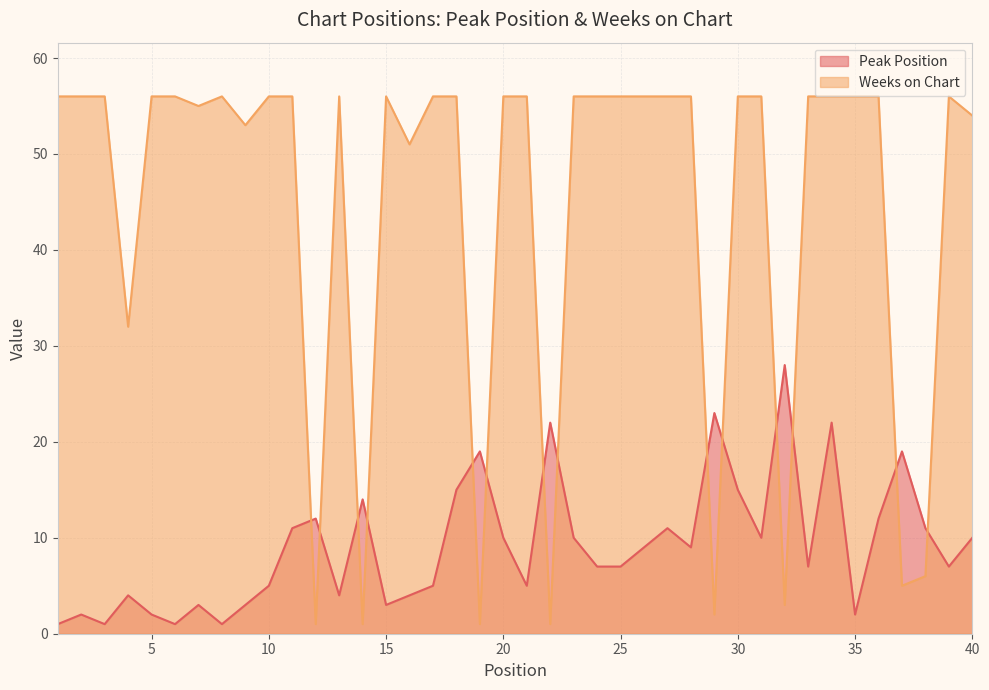

True or false: Peak Position has a value of 7 at 33.

True